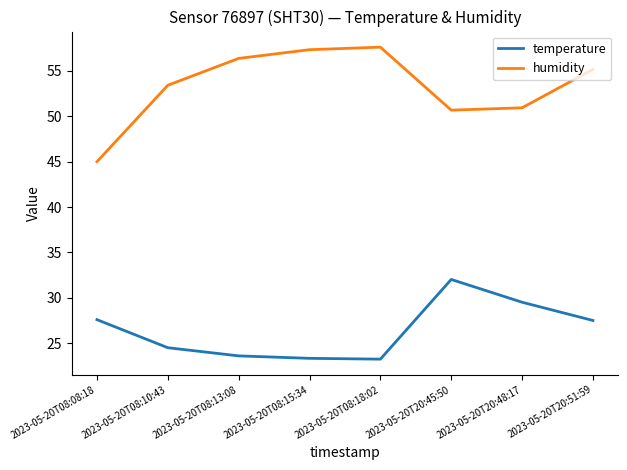

How many lines are shown in the chart?

2